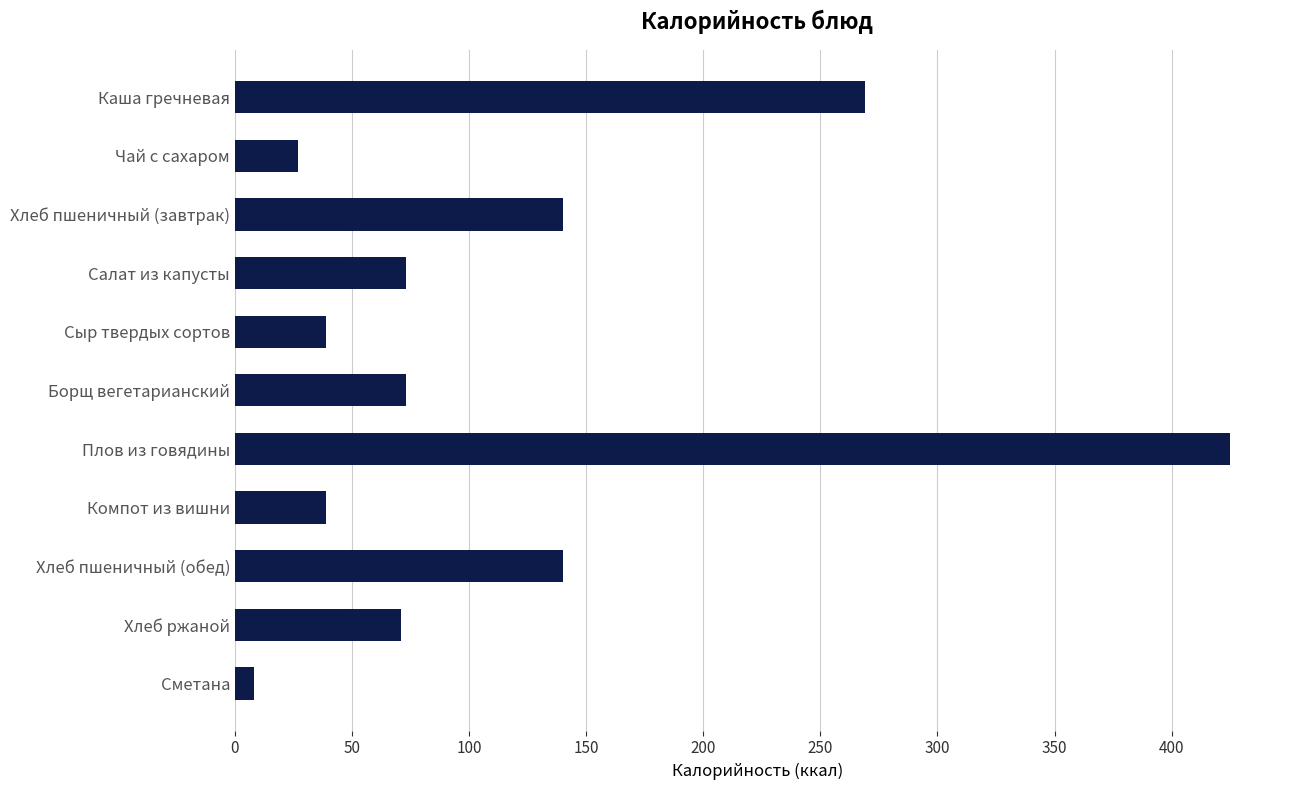

How many values are below 73?

5